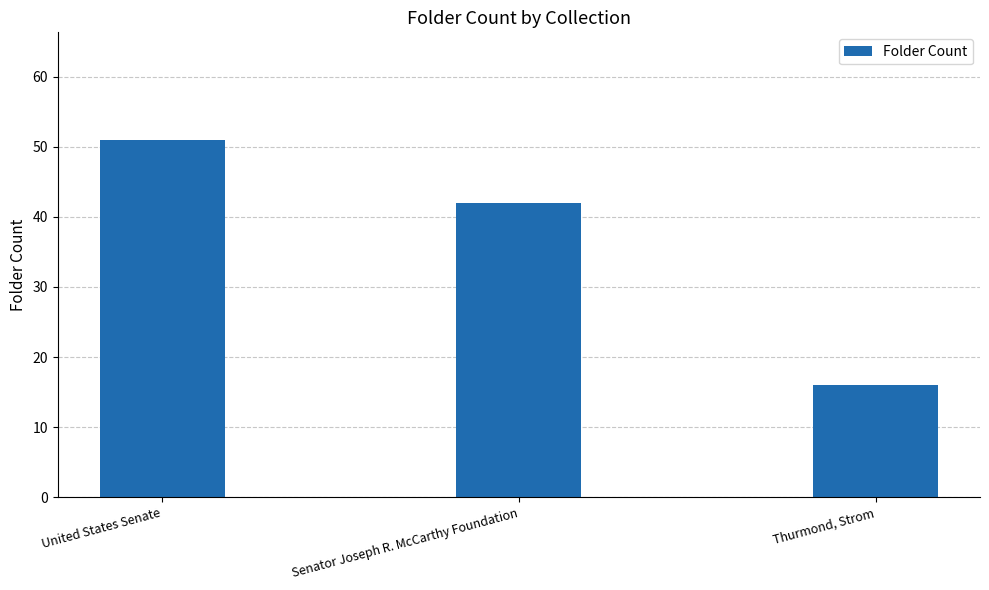

What is the change in value from Senator Joseph R. McCarthy Foundation to Thurmond, Strom?

-26